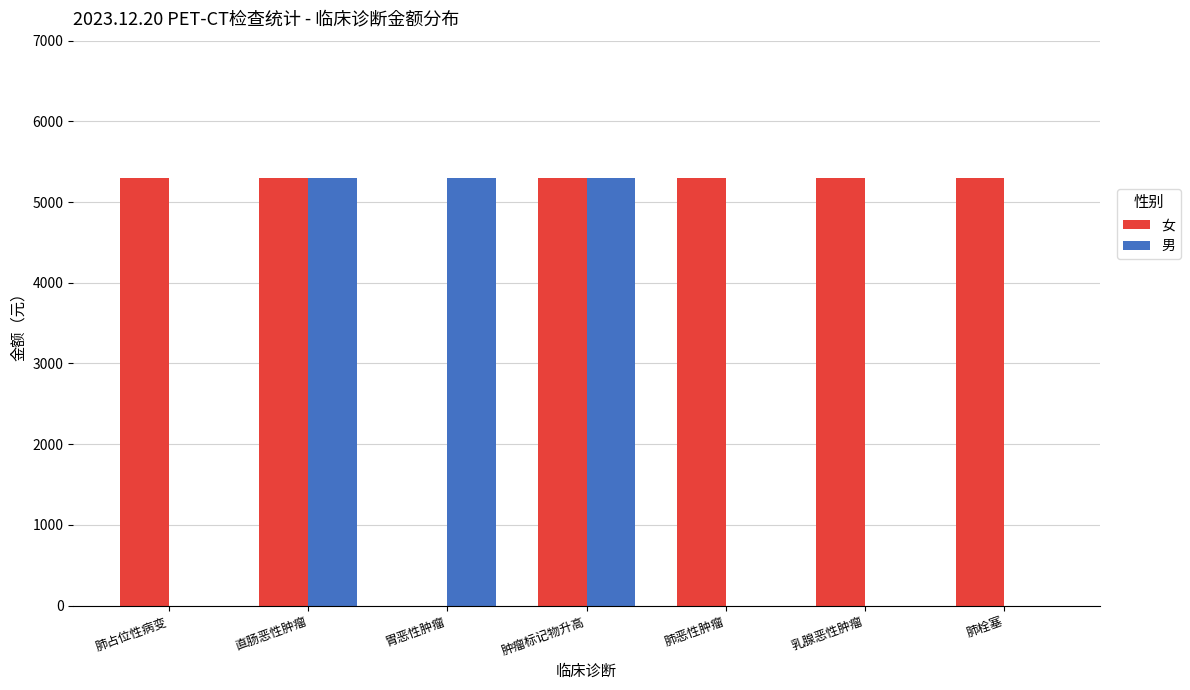

How many groups of bars are there?

7